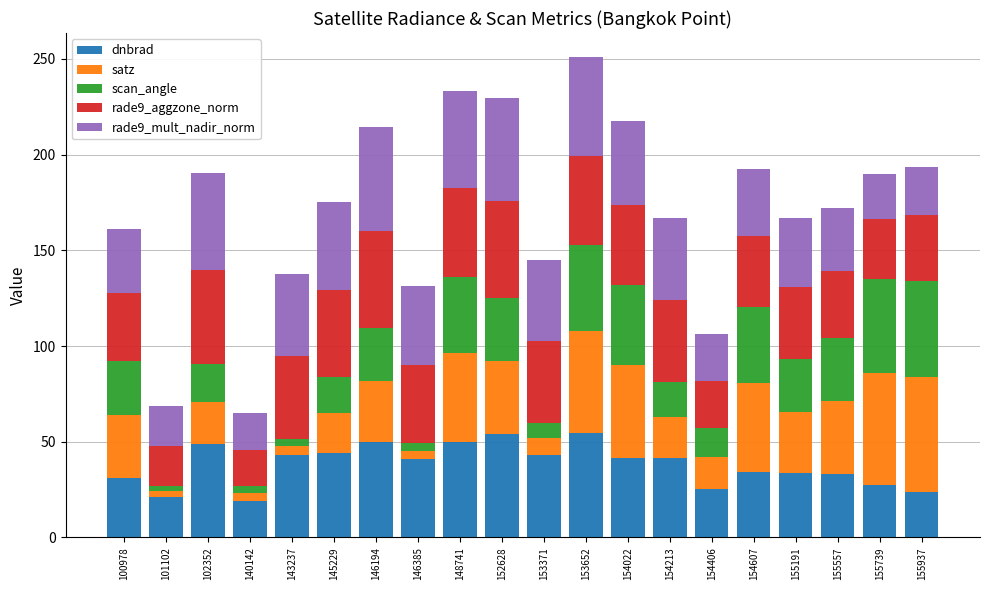

What is the total value across all series at 152628?

229.9